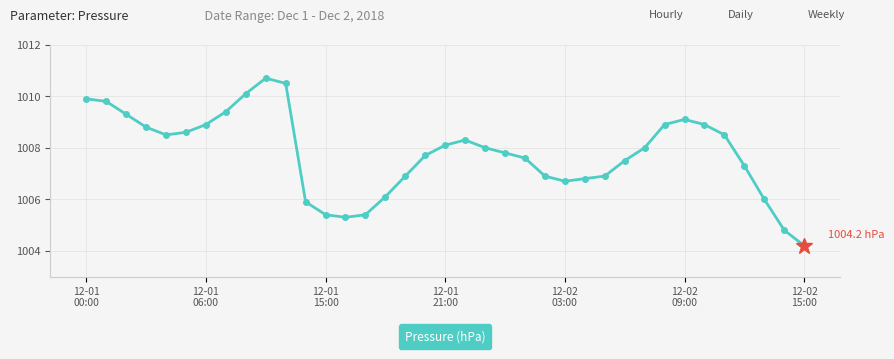

What is the difference between the second highest and minimum values?

6.3